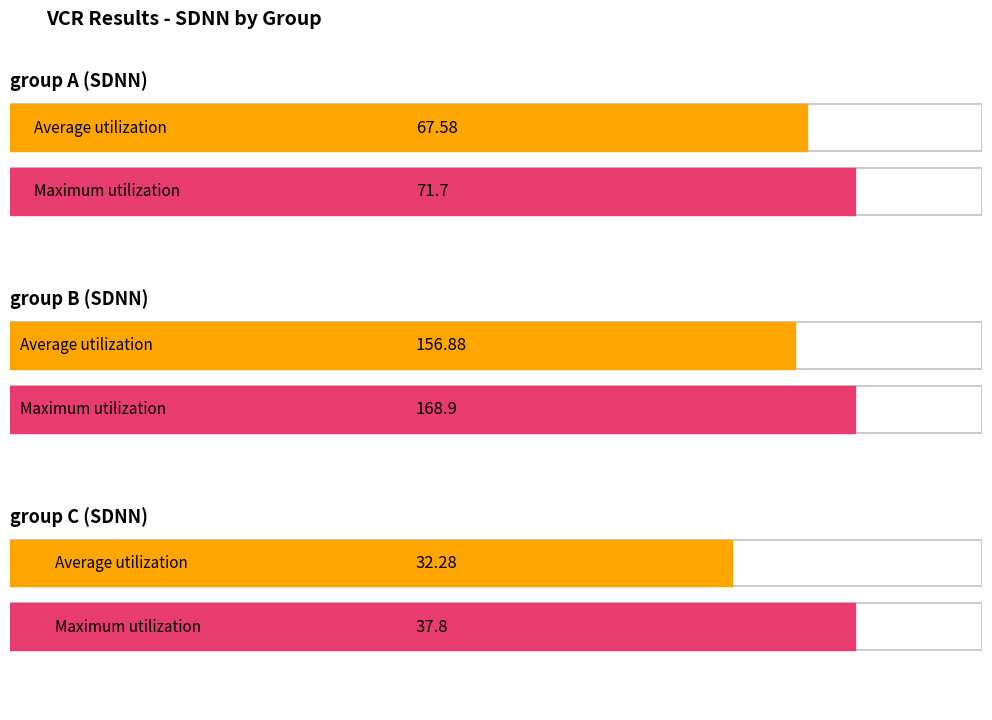

Which series has the largest range (max minus min)?

group B